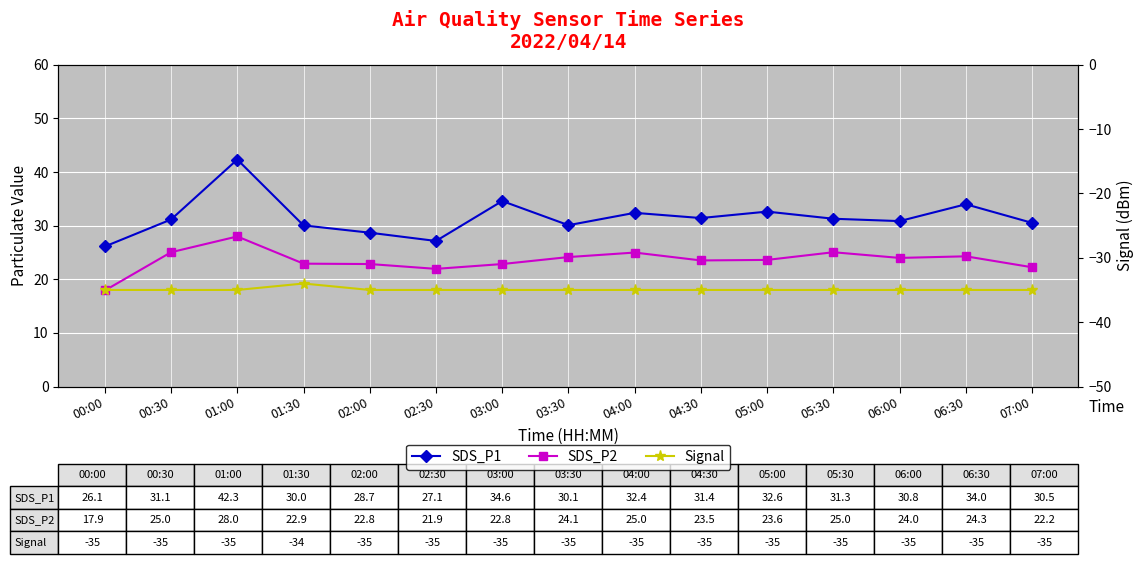

What position from the right is 03:30?

8